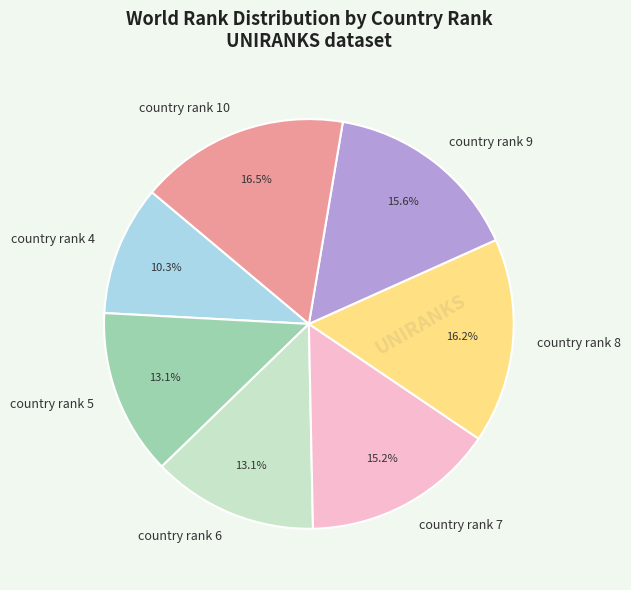

What is the total percentage of country rank 7 and country rank 9?

30.8%